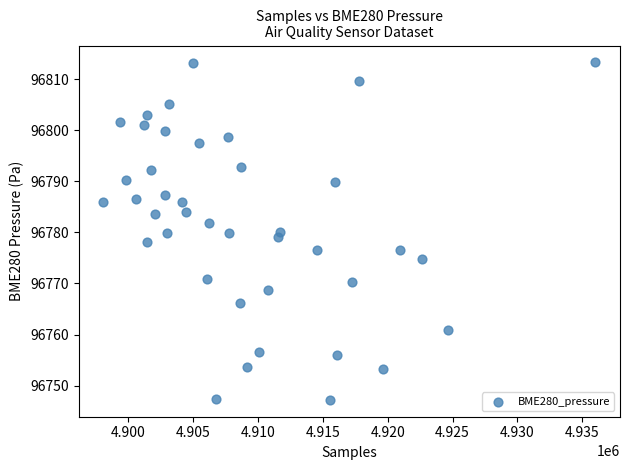

What is the range of X values (max minus min)?

37970.0